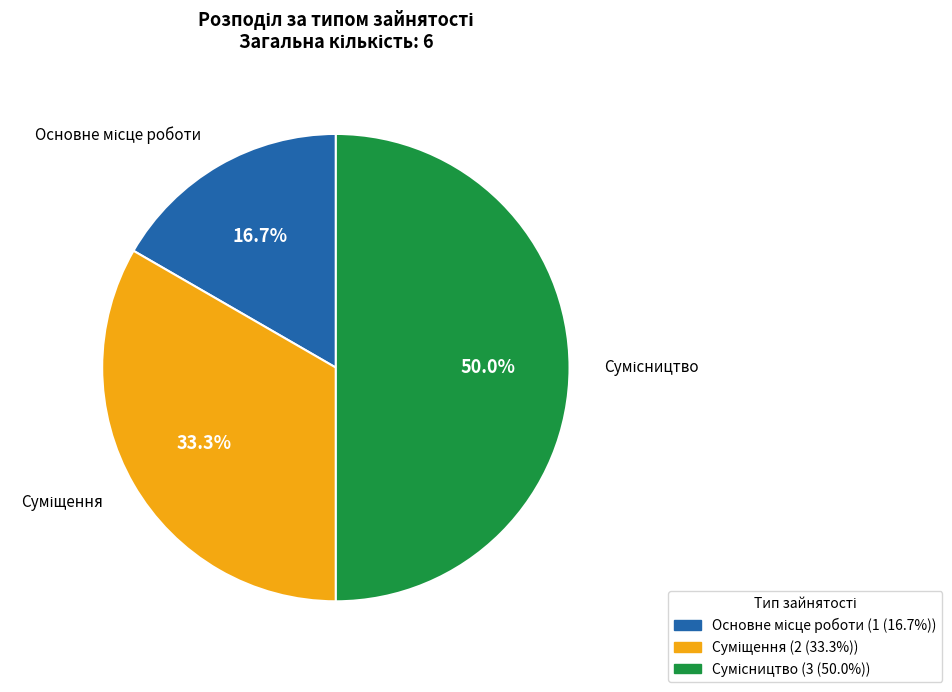

How many slices are in this pie chart?

3